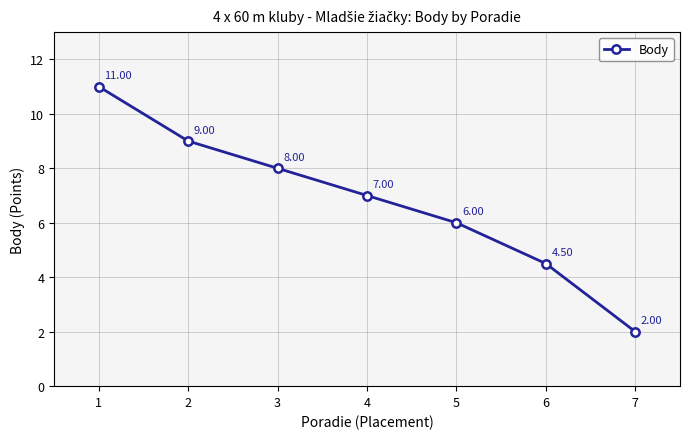

Approximately how many times larger is the value at 2 compared to 1?

0.8